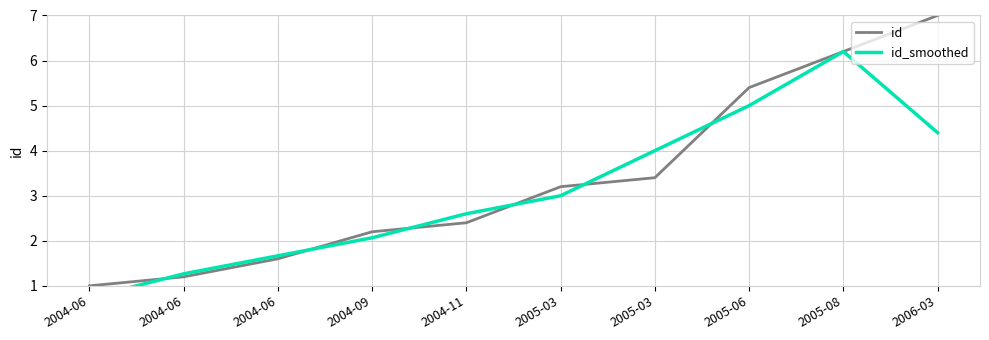

True or false: id has more than 2 points higher than both neighbors.

False